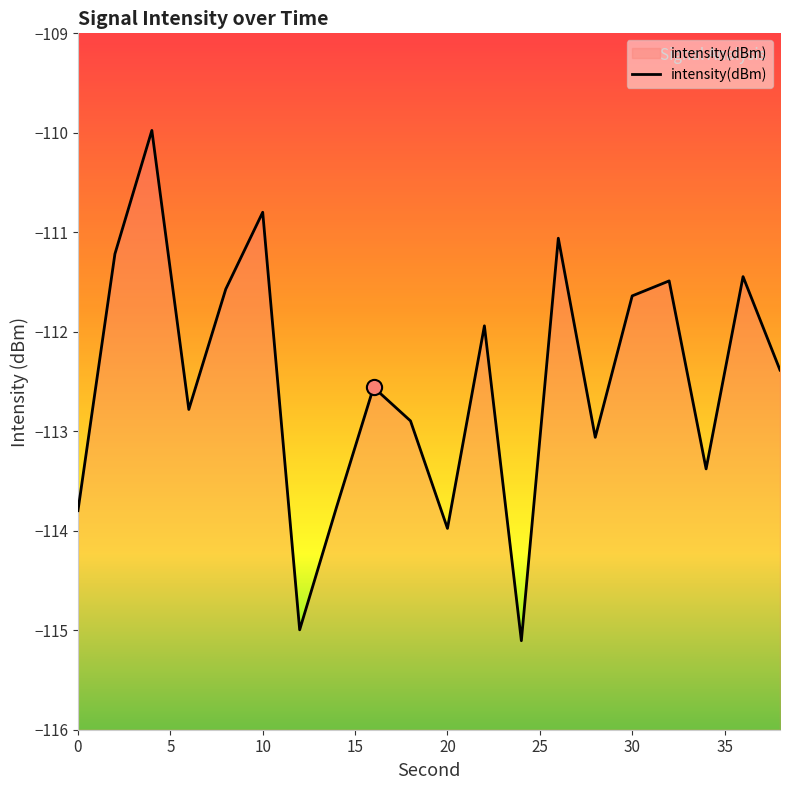

What is the change in value from 8 to 28?

-1.5